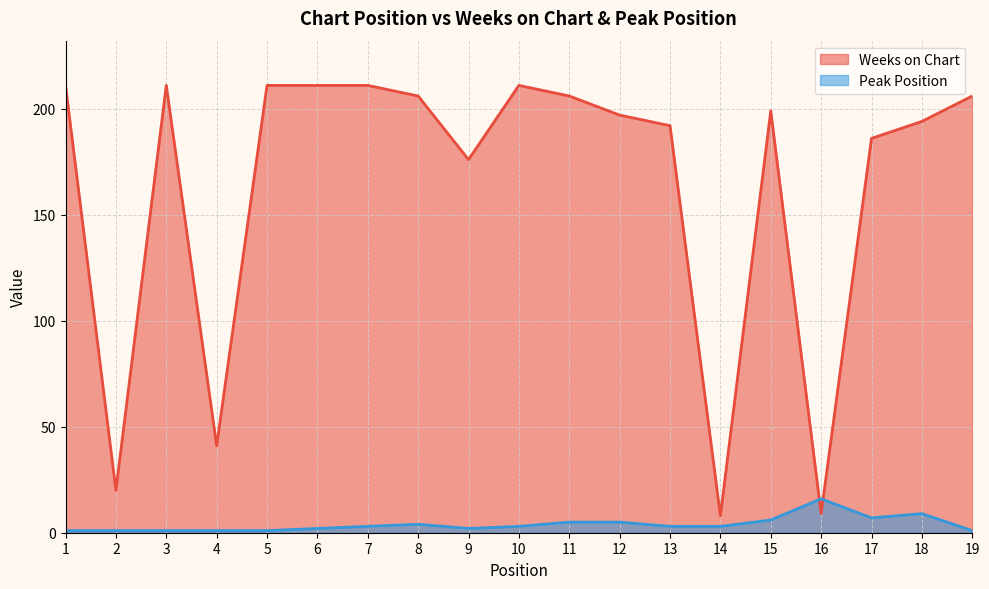

What is the highest value of the Peak Position series?

16